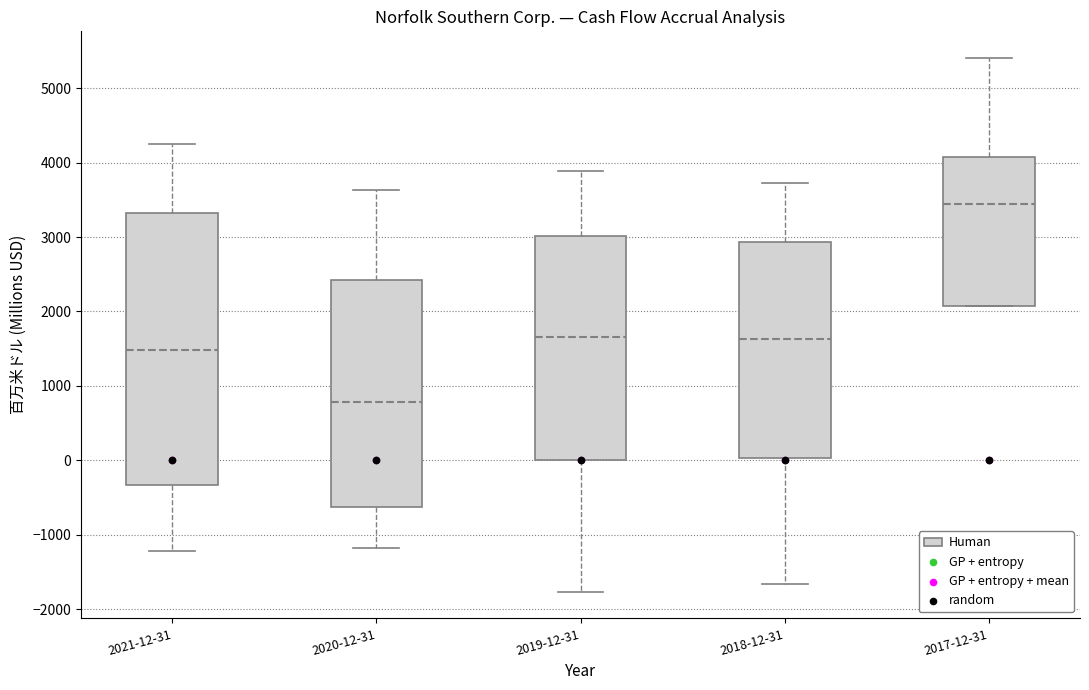

Reading left to right, read every box against the y-axis: the position of its median line, the range the box covers, and the ends of its whiskers. The values are not printed on the chart, so give them approximately, as read against the axis.

2021-12-31: median 1500, box -300 to 3300, whiskers -1200 to 4300
2020-12-31: median 800, box -600 to 2400, whiskers -1200 to 3600
2019-12-31: median 1700, box 0 to 3000, whiskers -1800 to 3900
2018-12-31: median 1600, box 0 to 2900, whiskers -1700 to 3700
2017-12-31: median 3400, box 2100 to 4100, whiskers 2100 to 5400